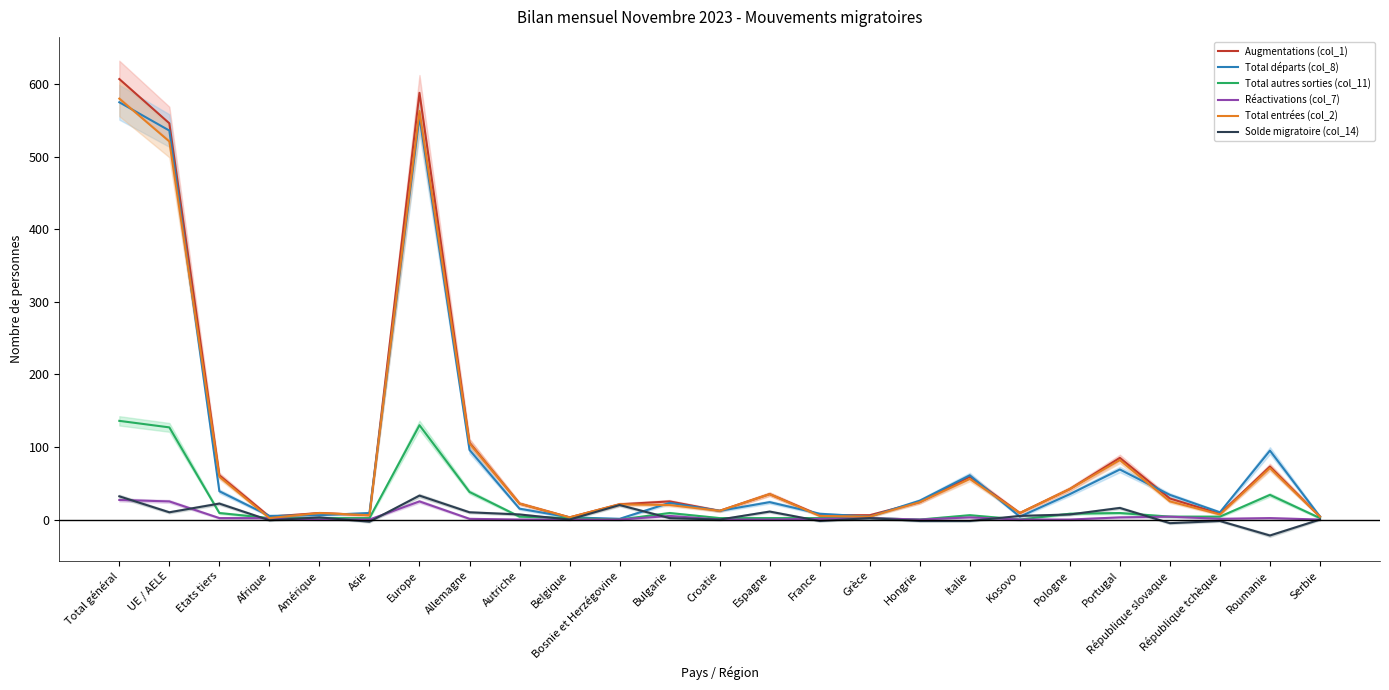

What is the label of the 2nd point from the left?

UE / AELE